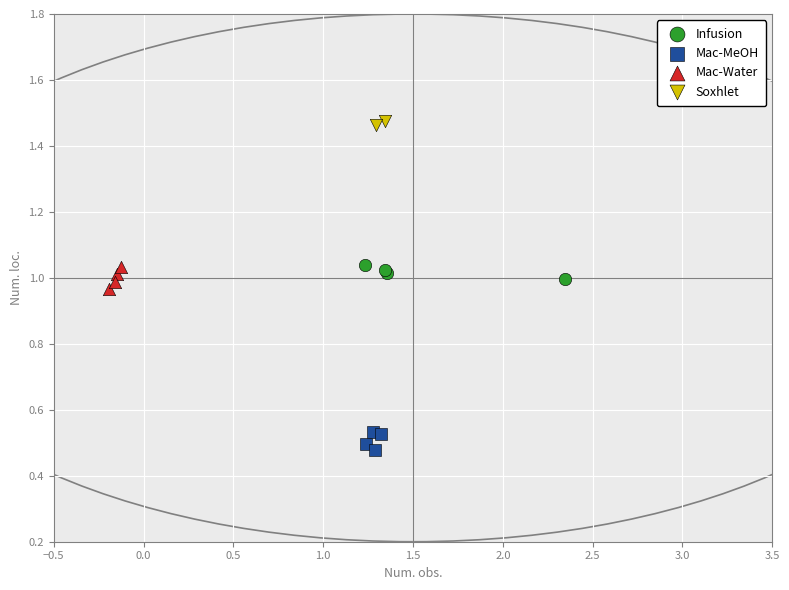

What are all the series names shown in the legend?

Infusion, Mac-MeOH, Mac-Water, Soxhlet